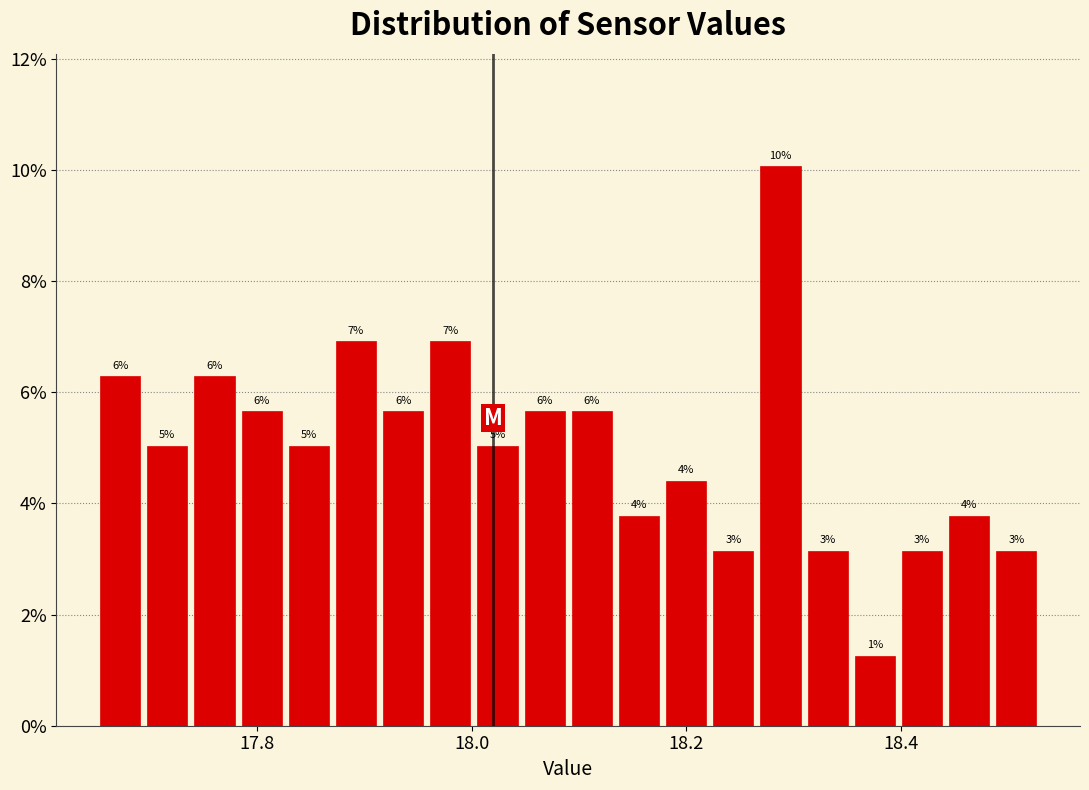

Read against the x-axis, roughly where is the centre of the tallest bar?

18.28